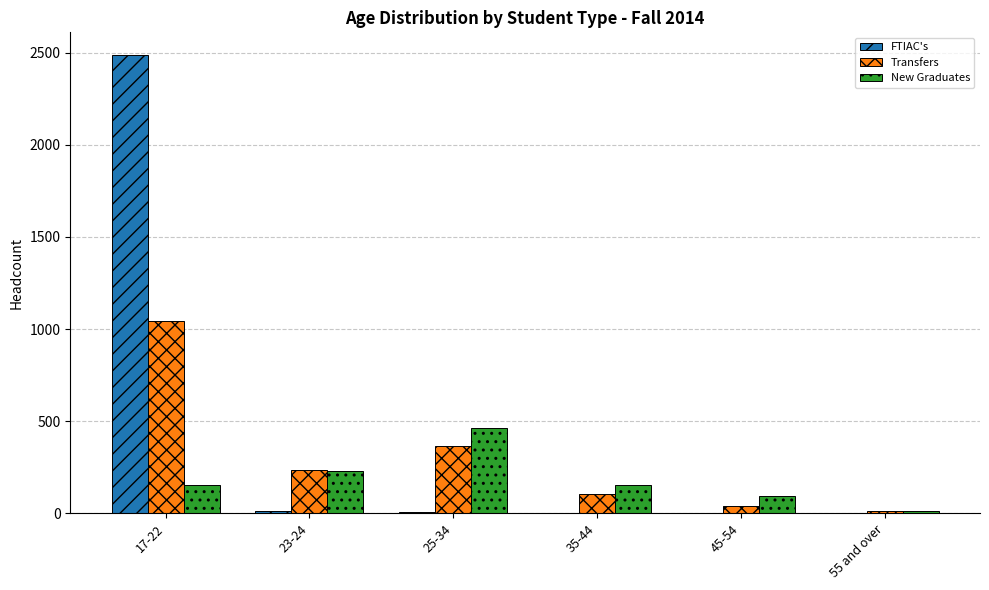

Count the number of categories in the chart.

6